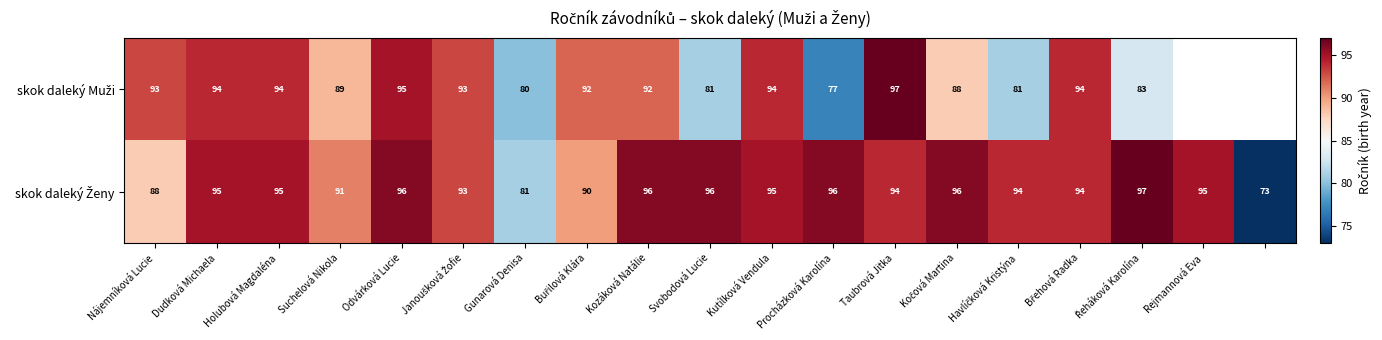

Which category has the lowest value across all series?

18